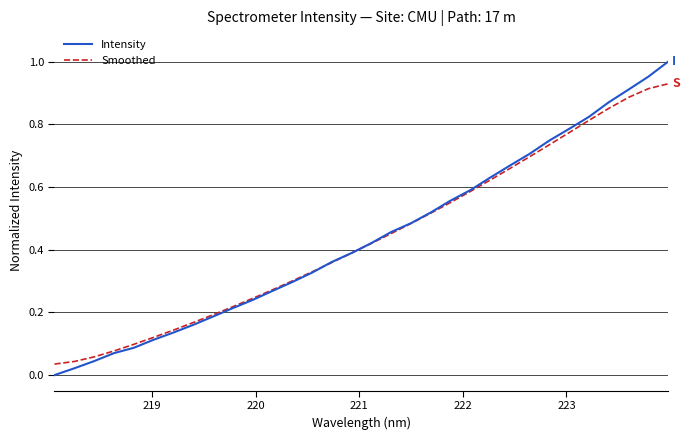

What are all the series names shown in the legend?

Intensity, Smoothed